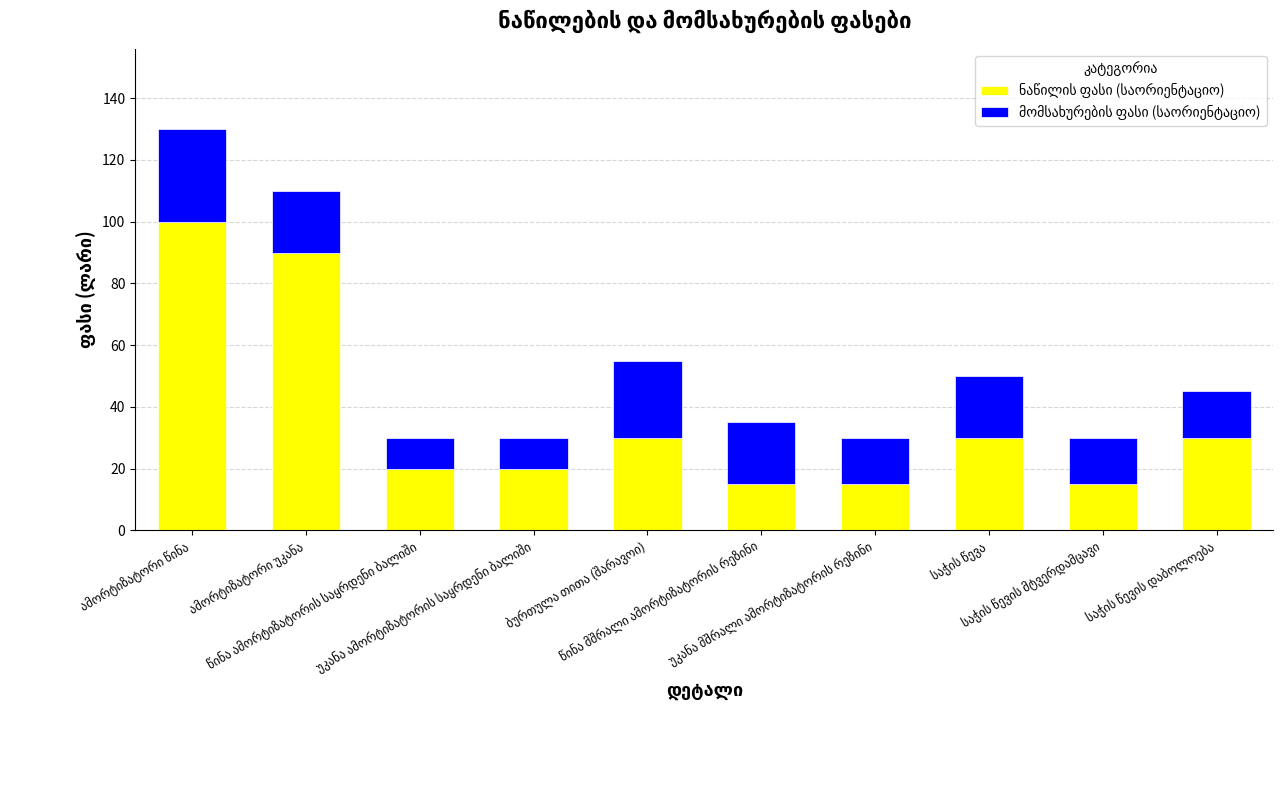

Are the bars grouped side by side (vs. stacked)?

No